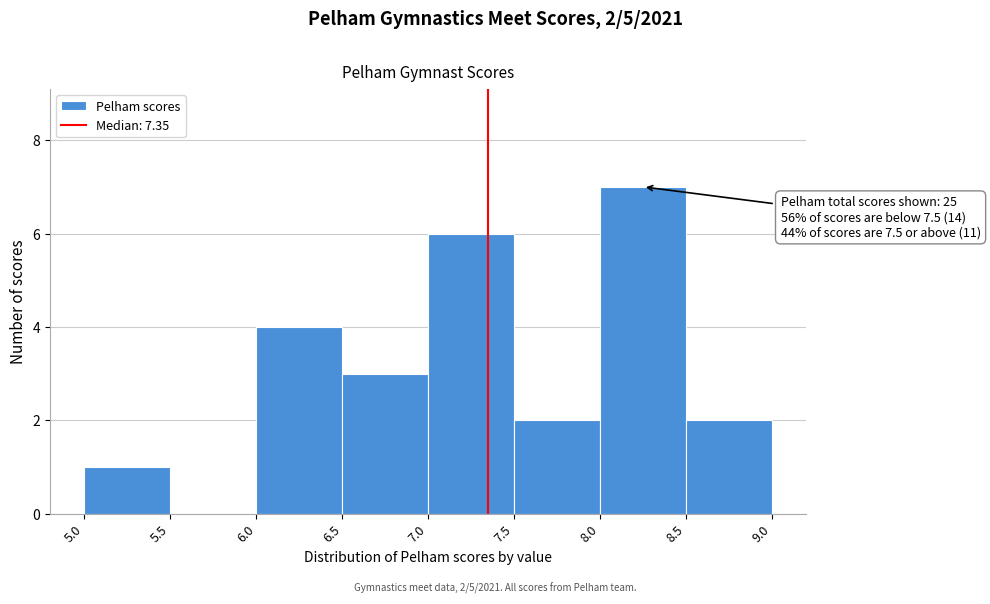

Which range on the x-axis has the tallest bar?

8.0 to 8.5